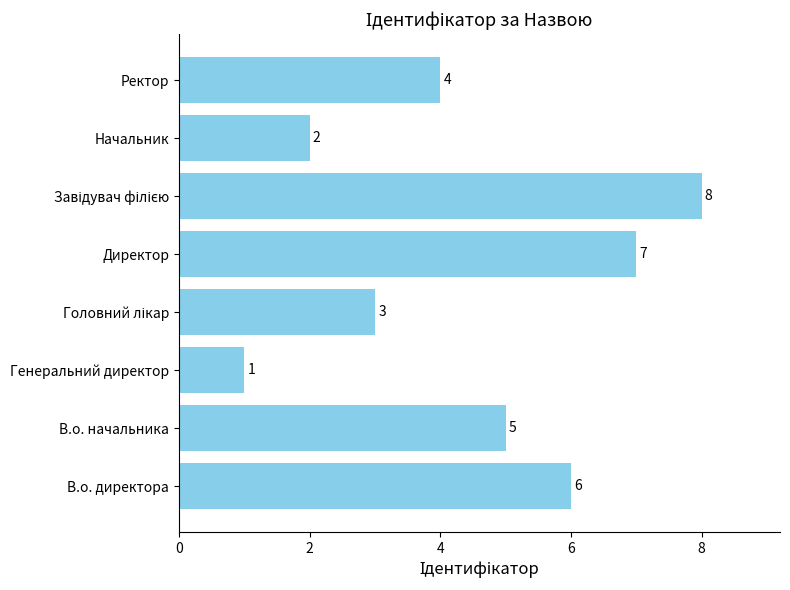

What is the greatest value displayed?

8